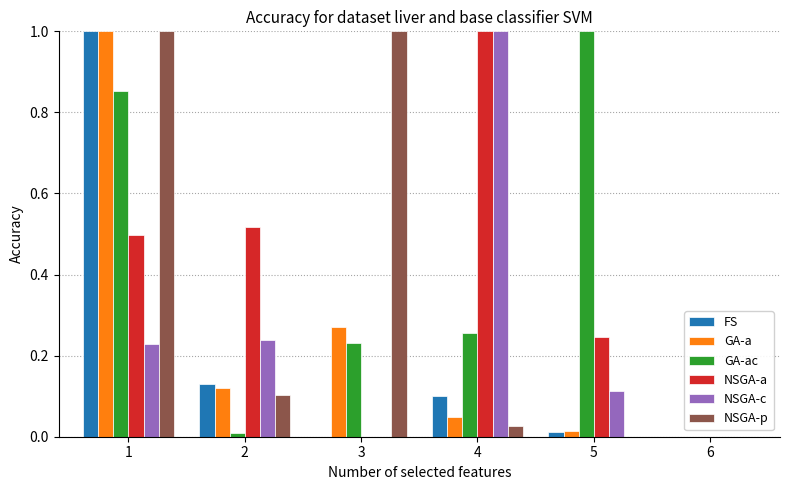

Is it true that NSGA-p equals -0.4 at 5?

False